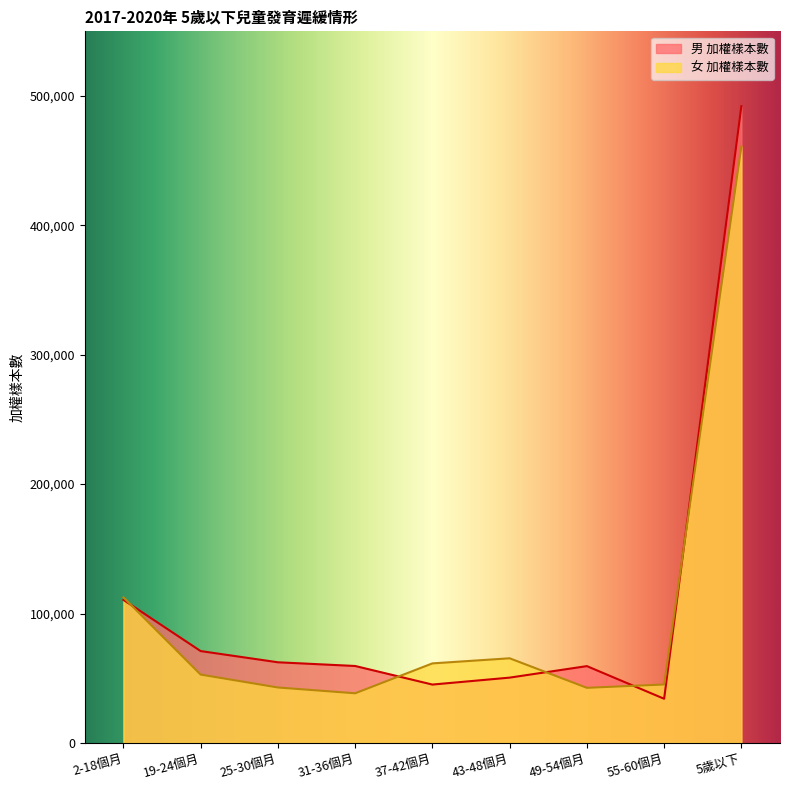

Where do 男 加權樣本數 and 女 加權樣本數 first cross each other?

2-18個月 and 19-24個月